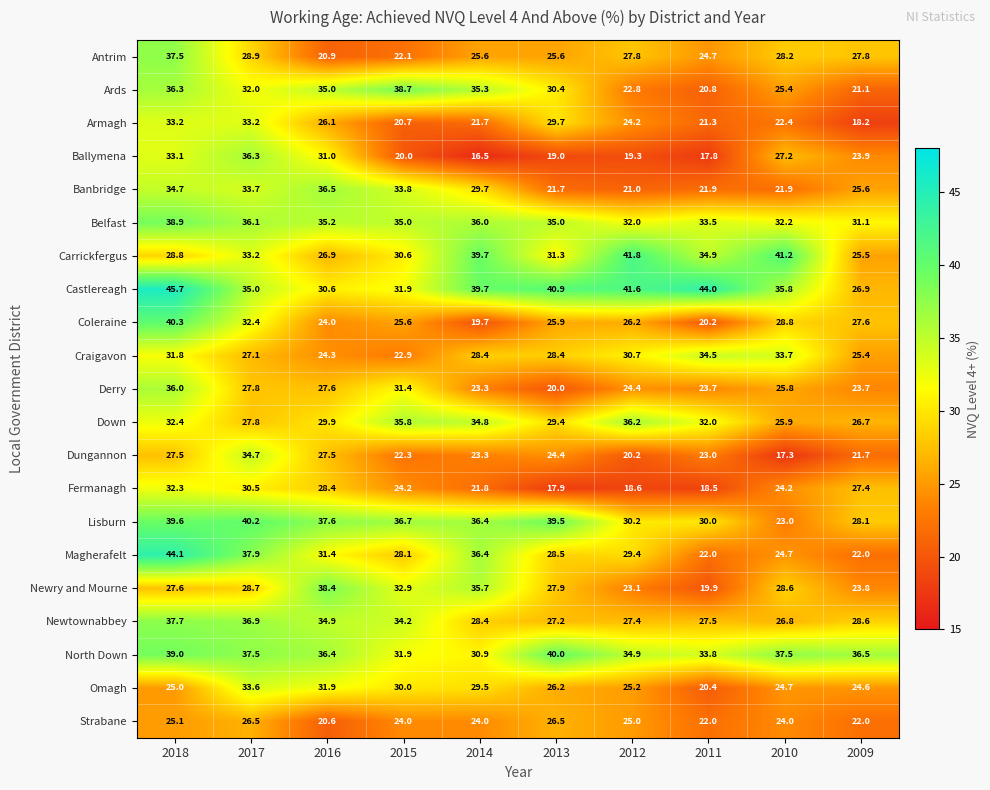

What is the difference between the Craigavon values at 2010 and 2011?

0.8